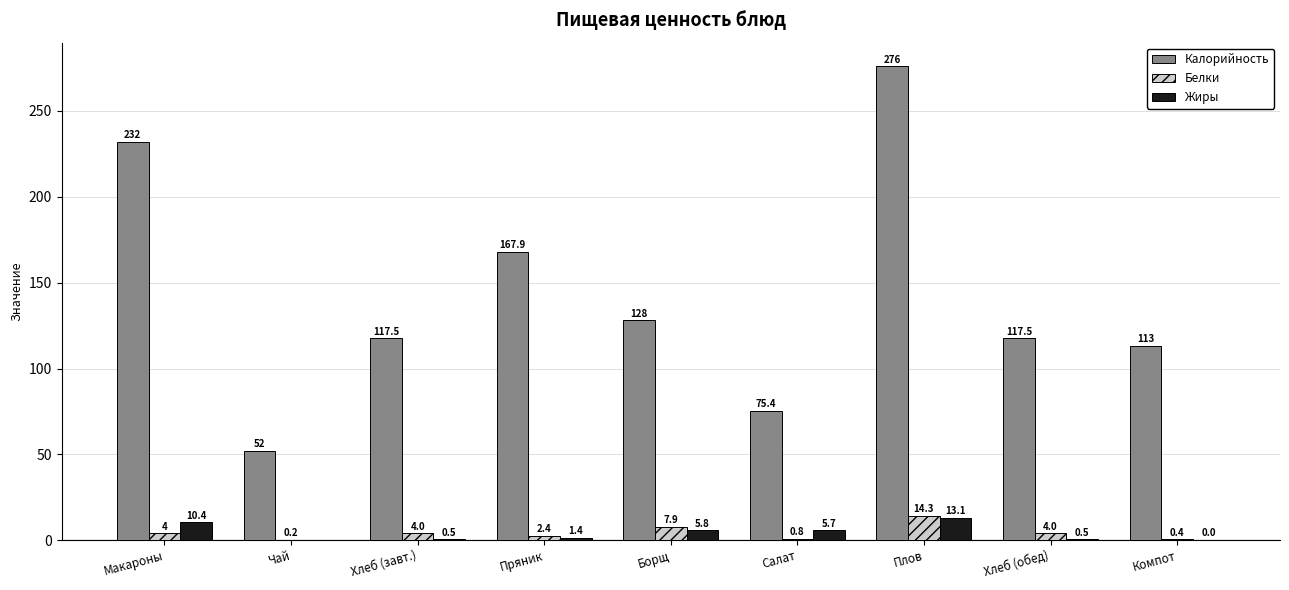

Is the value of Белки at Компот greater than the value of Калорийность at Чай?

No